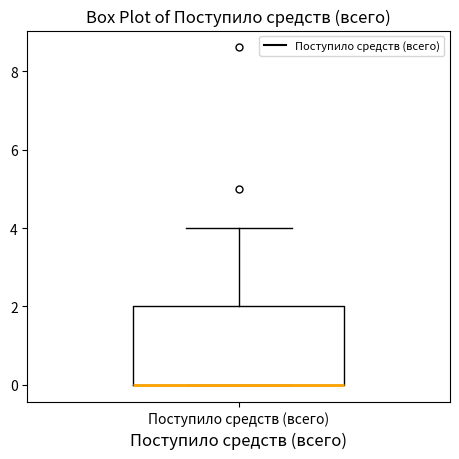

Read this box plot against the y-axis: the position of the median line, the range covered by the box, and the ends of both whiskers. The values are not printed on the chart, so give them approximately, as read against the axis.

median 0 (drawn on the box's lower edge), box 0 to 2, whiskers 0 to 4